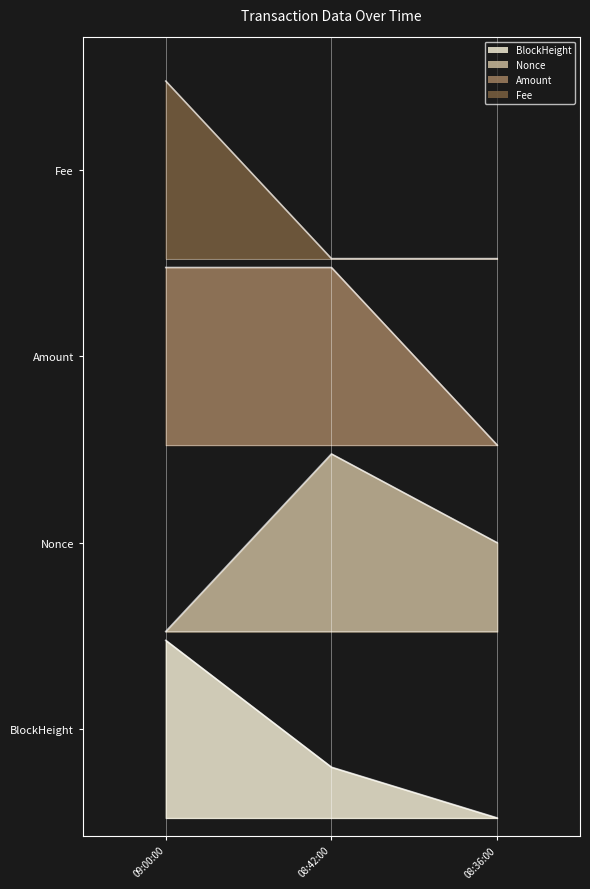

Which series has the largest range (max minus min)?

BlockHeight